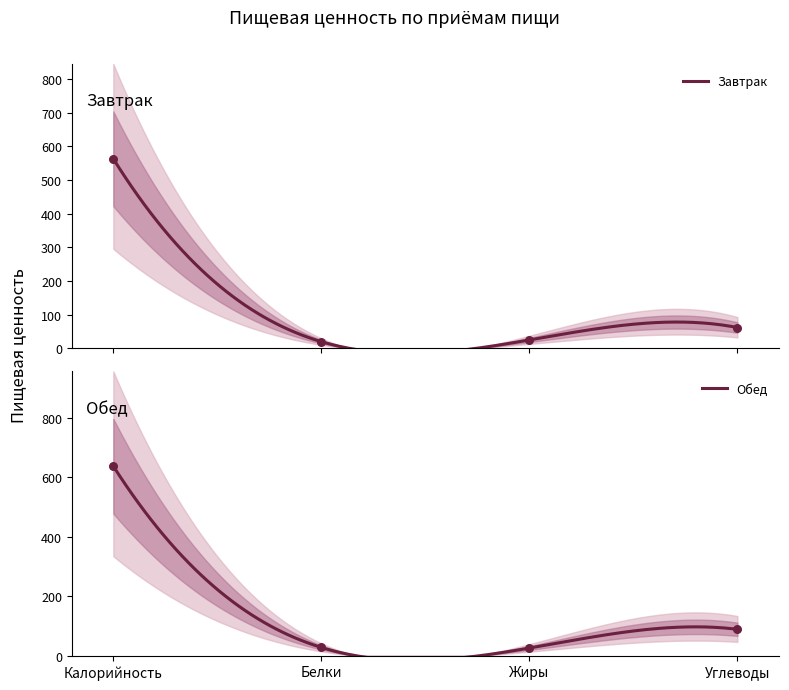

Which series reaches the maximum Y coordinate?

Обед